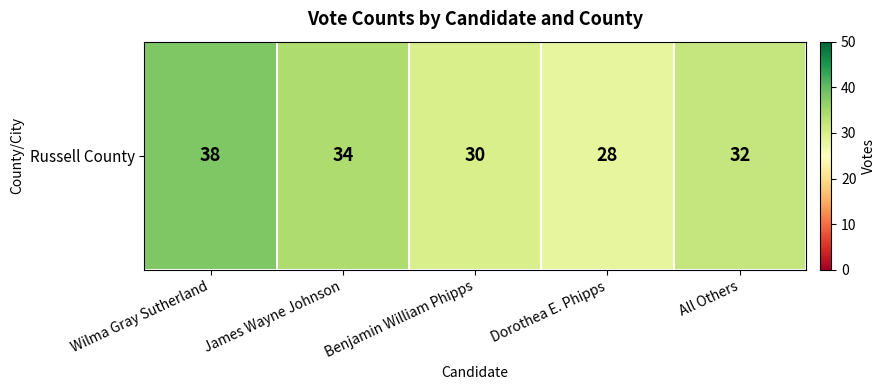

Count the values in the range 30 to 34.

3